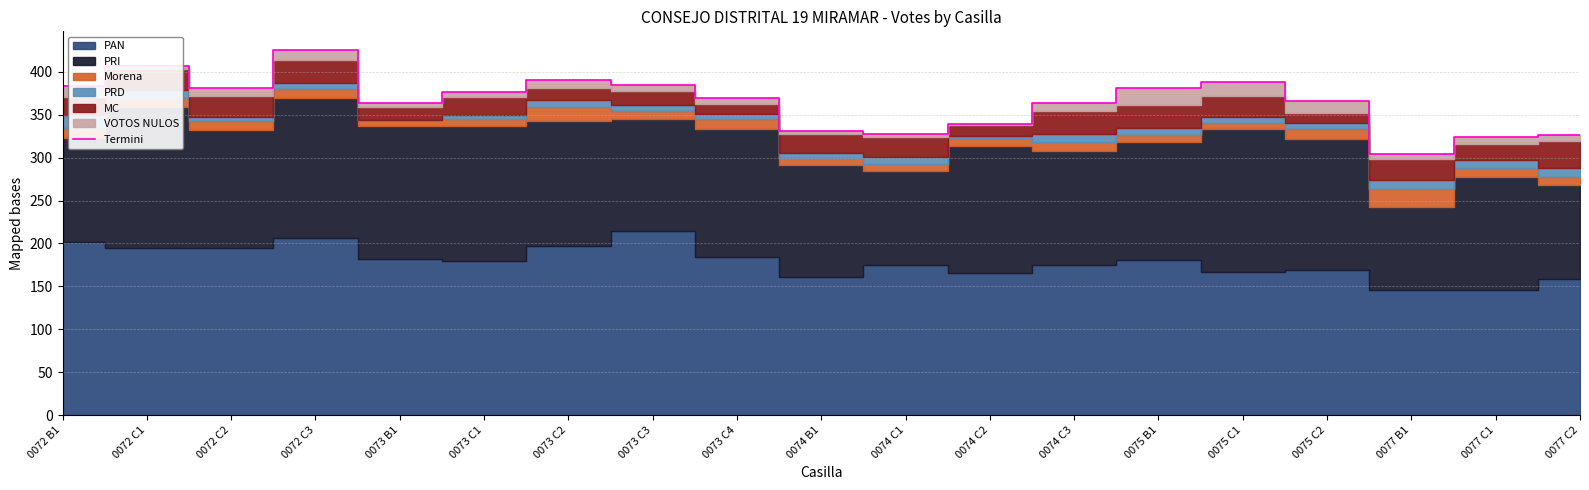

Which label corresponds to the smallest value in the chart?

0077 B1